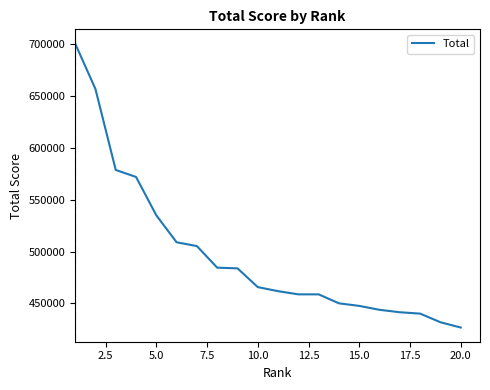

What is the maximum value shown in the chart?

700392